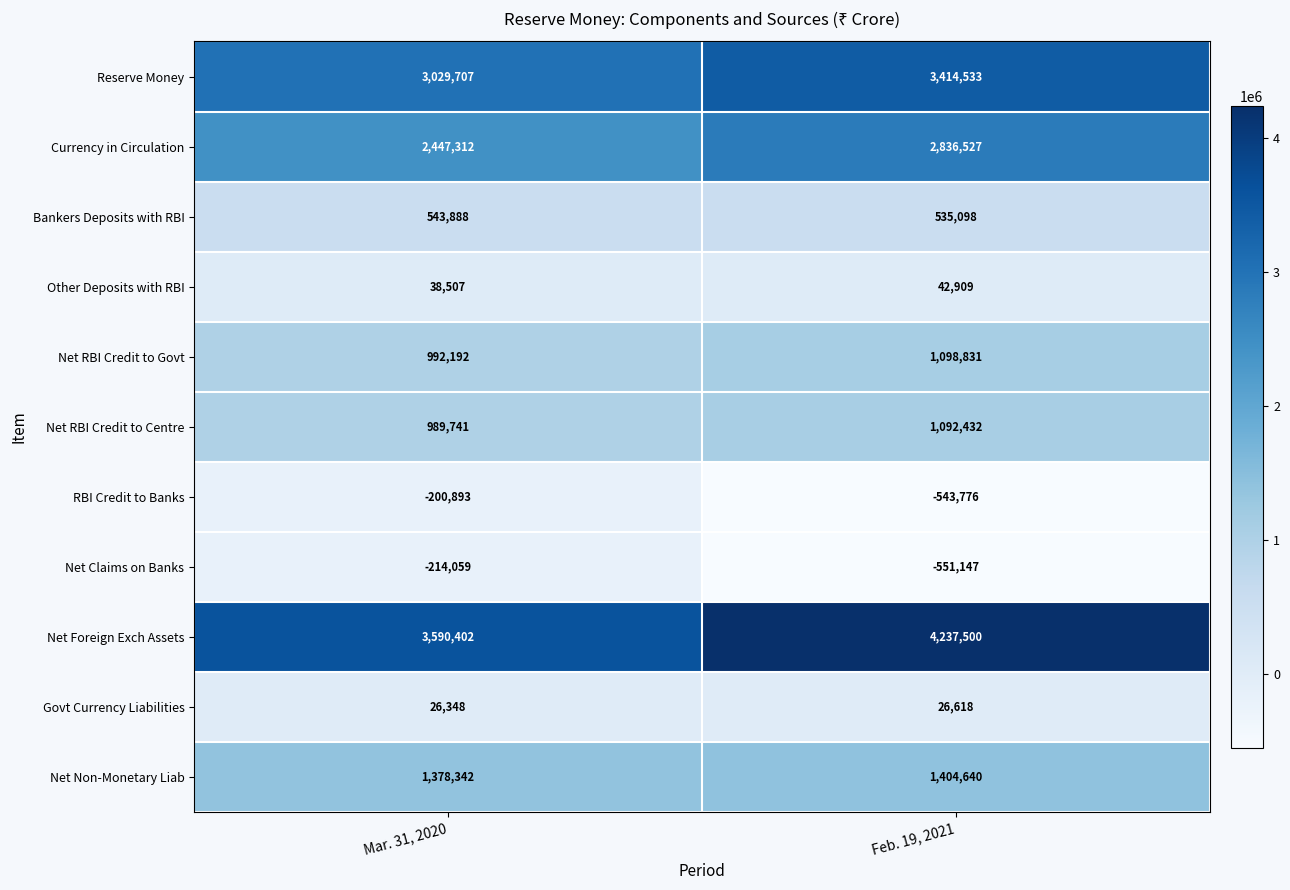

What is the lowest value of the Net Claims on Banks series?

-551147